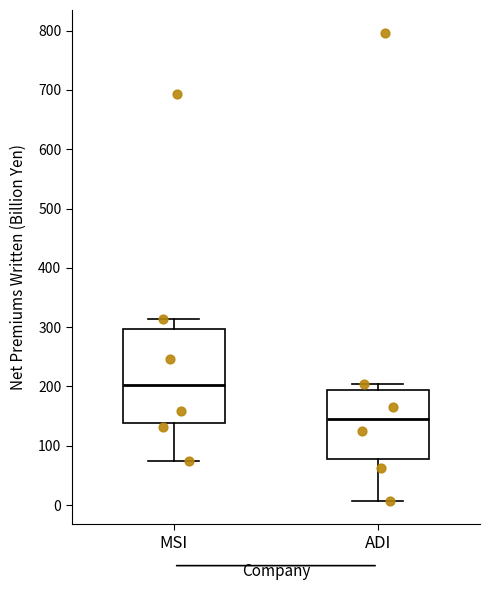

Reading left to right, read every box against the y-axis: the position of its median line, the range the box covers, and the ends of its whiskers. The values are not printed on the chart, so give them approximately, as read against the axis.

MSI: median 200, box 140 to 300, whiskers 70 to 310
ADI: median 150, box 80 to 190, whiskers 10 to 200